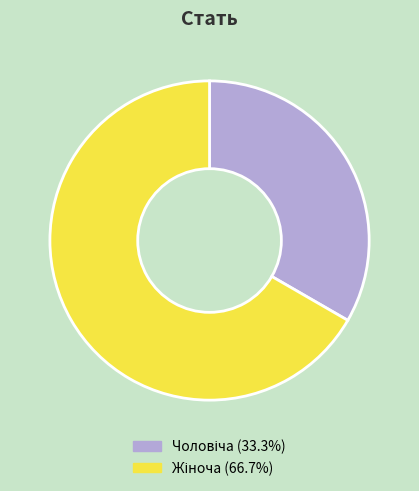

Does any single category account for the majority?

Yes